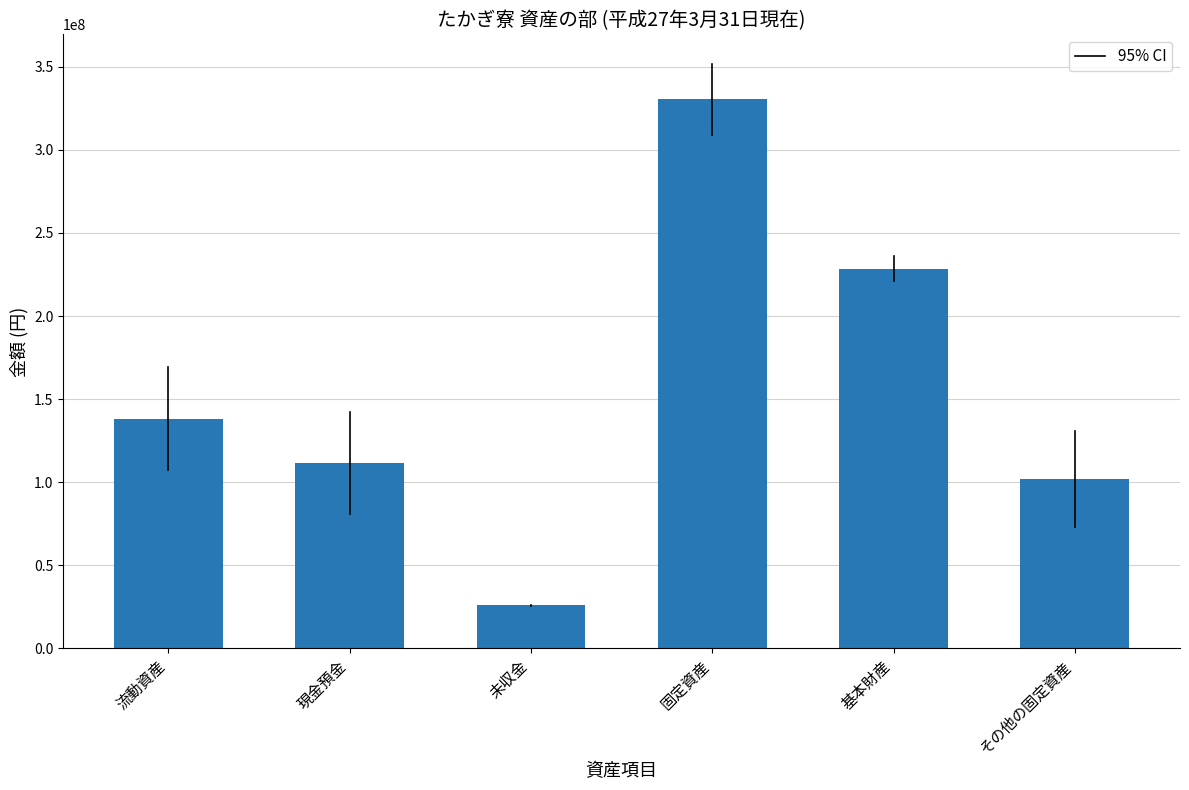

Reading left to right, list all the values displayed in this chart.

138337044	111713623	26018101	330462562	228479813	101982749